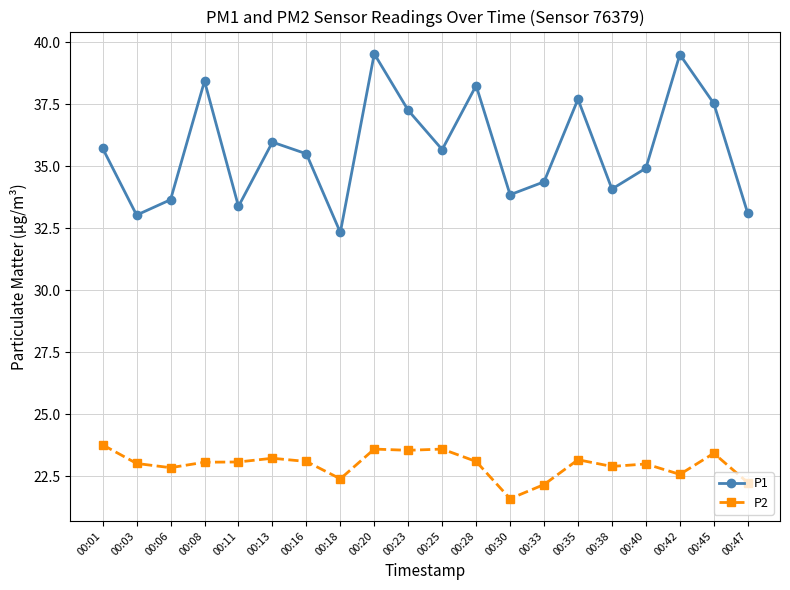

At which category does P1 reach its first local valley?

00:03